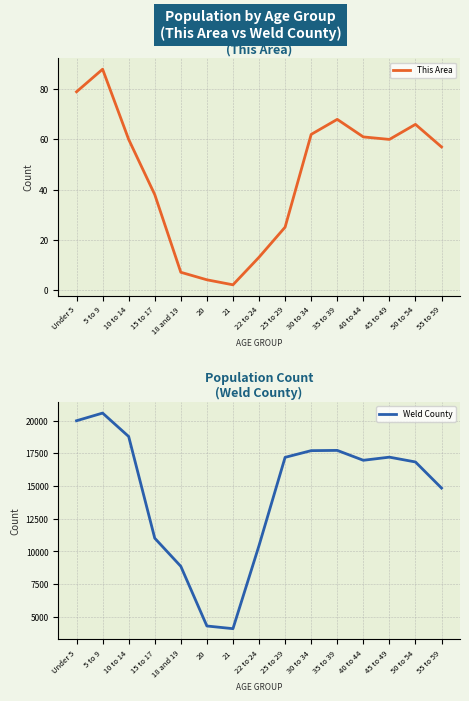

Which series has the widest spread of values?

Weld County